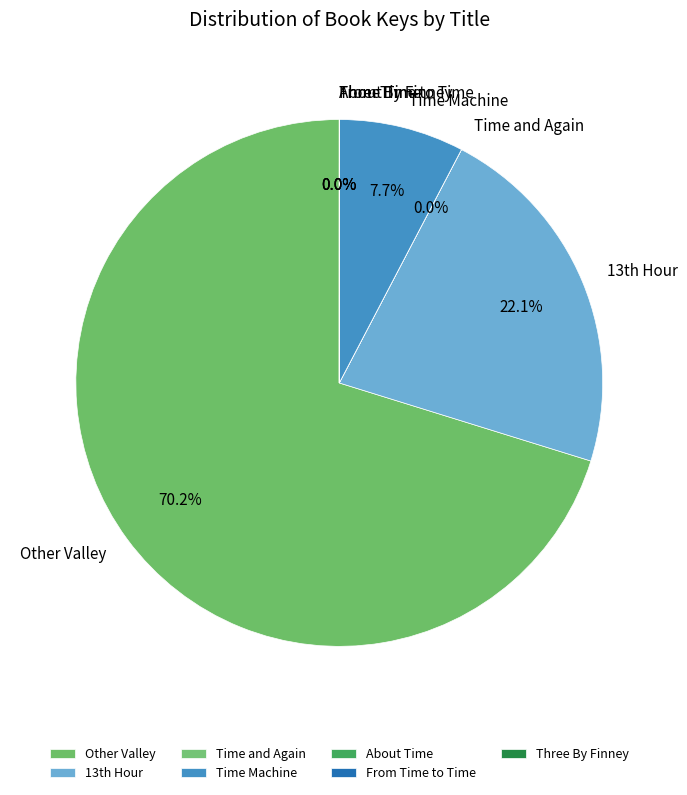

What is the largest slice in the pie chart?

Other Valley